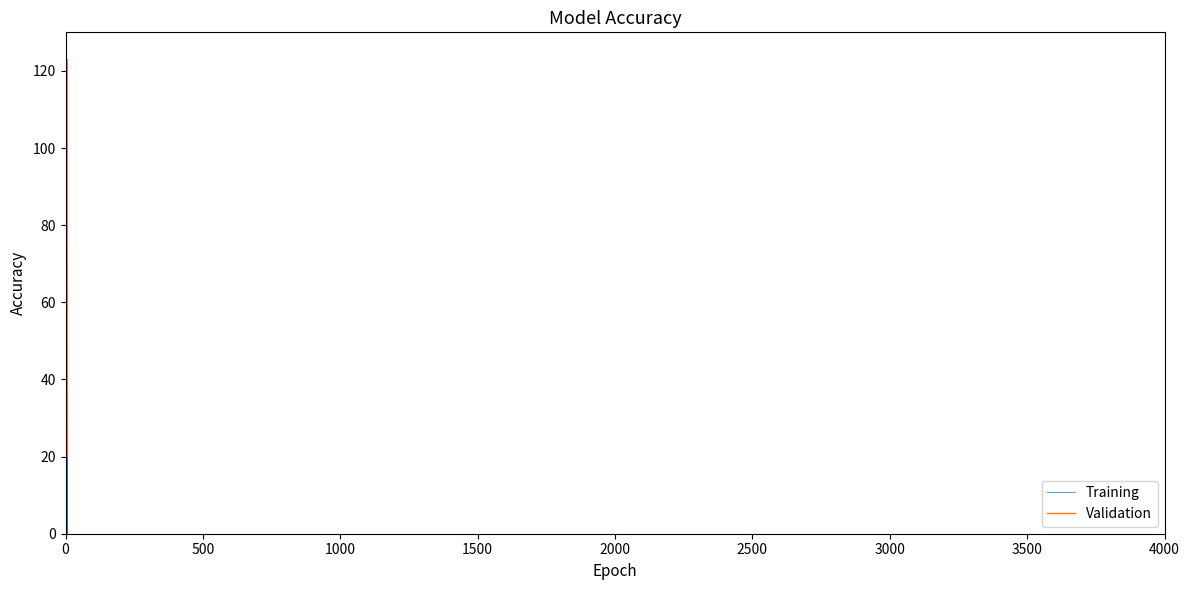

Which series has the widest spread of values?

Training